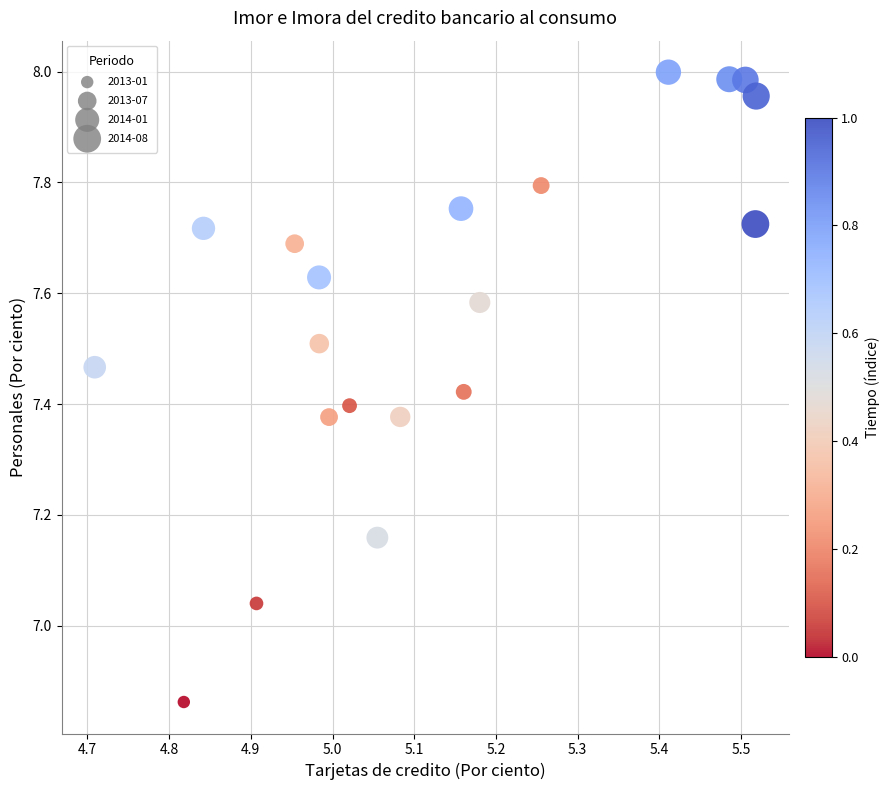

What is the range of X values (max minus min)?

0.8